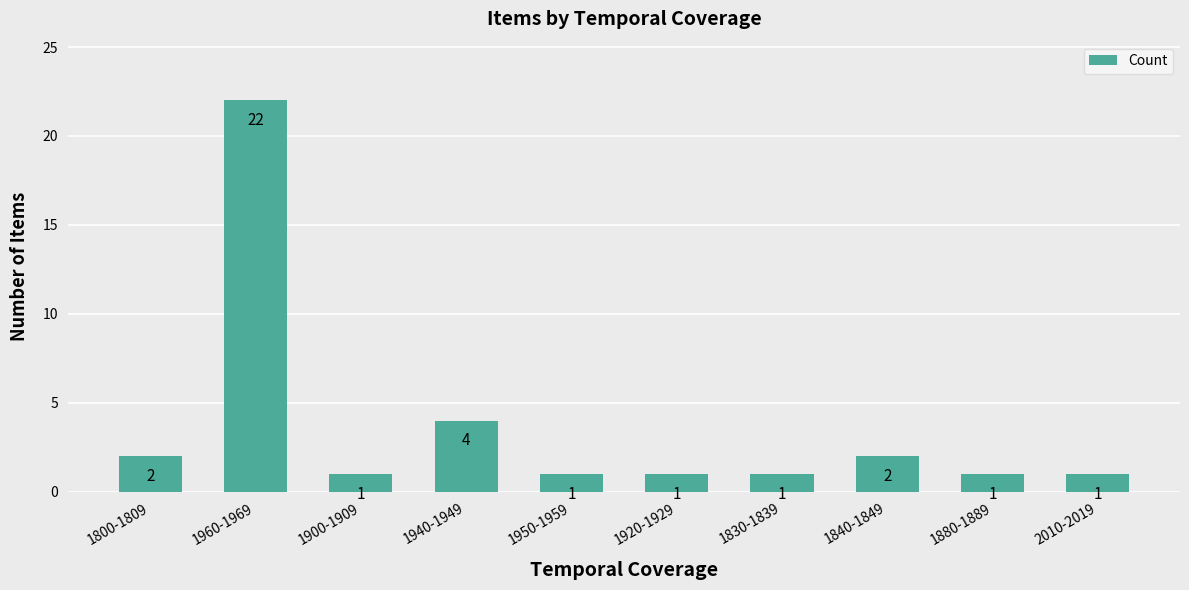

At which label is the value closest to 11?

1940-1949